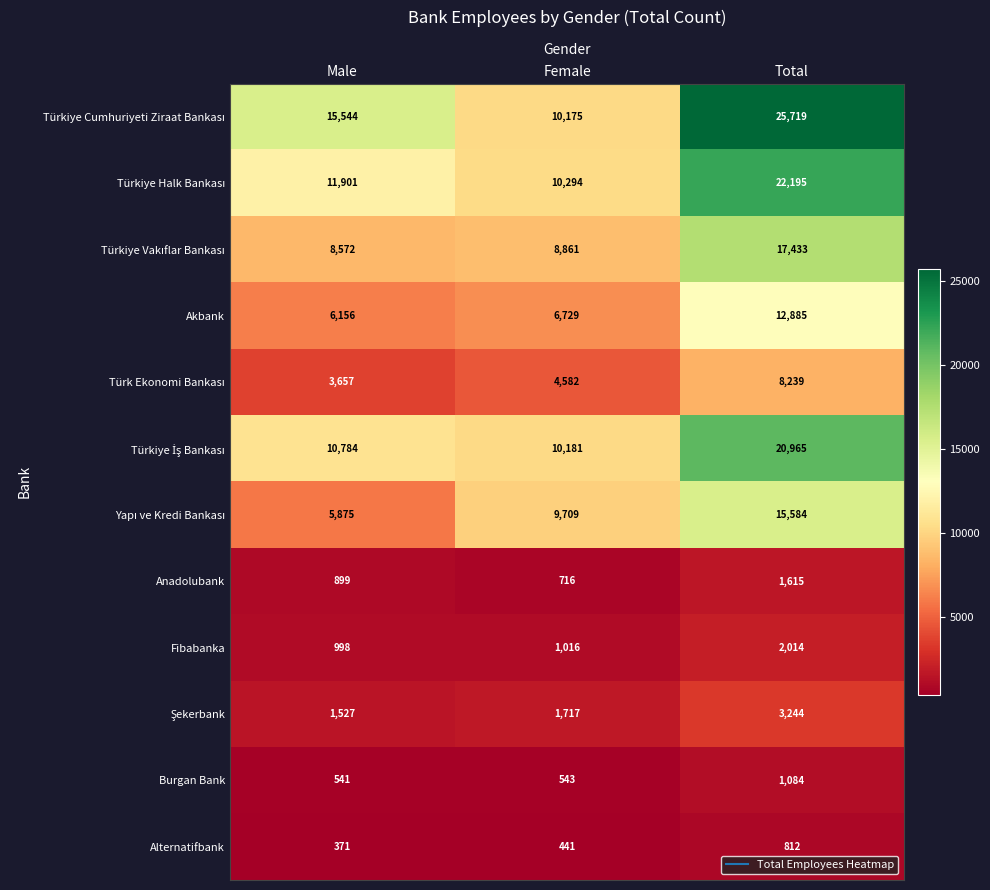

Rank the categories by Alternatifbank value from highest to lowest.

Total, Female, Male